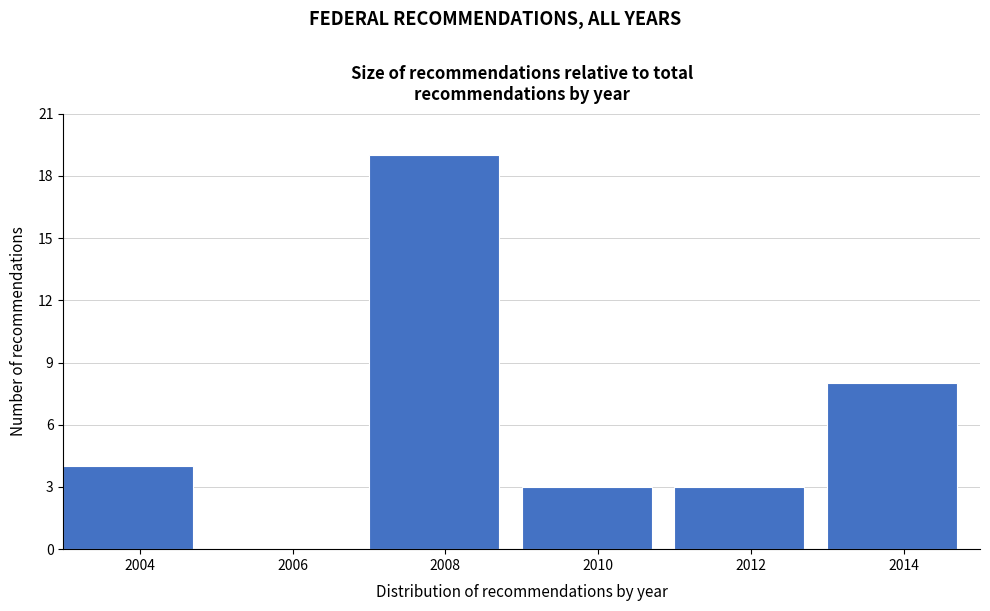

Reading left to right, list all the values displayed in this chart.

2004=4	2006=0	2008=19	2010=3	2012=3	2014=8